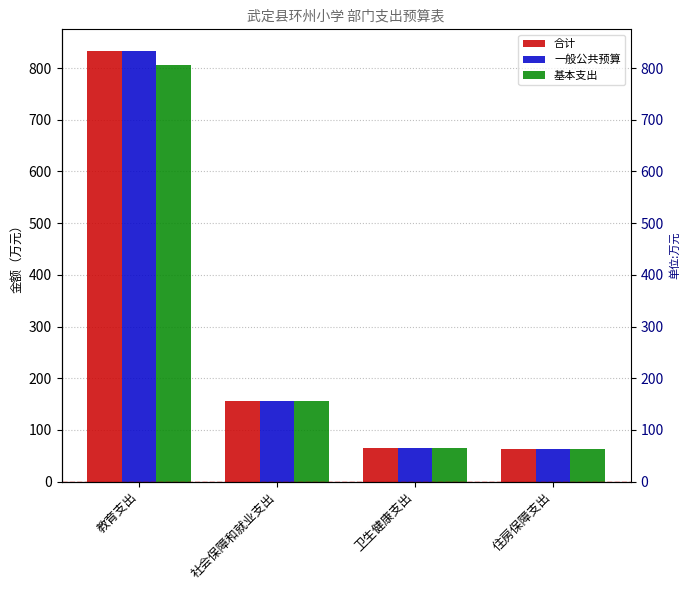

The 一般公共预算 series shows 63.5 at 住房保障支出. True or false?

True